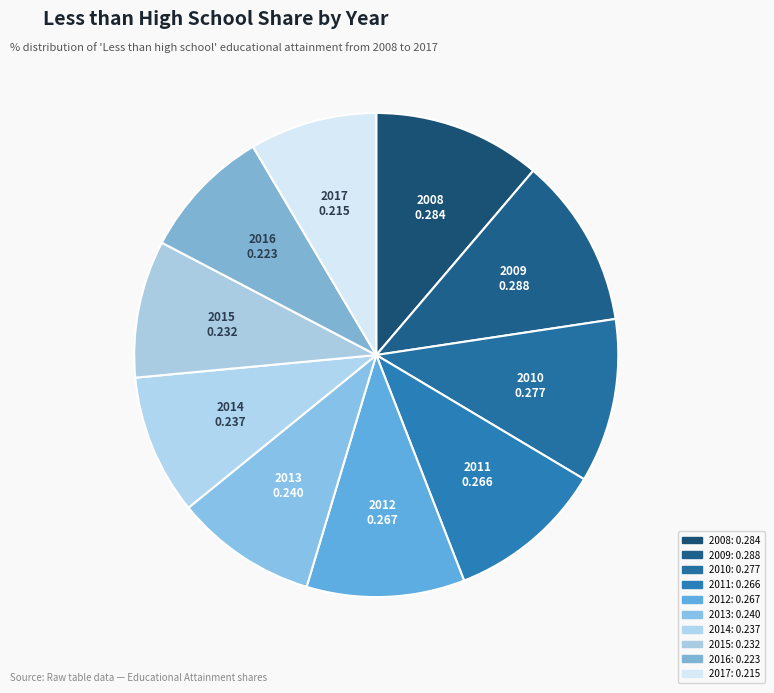

Count the number of slices in the pie.

10